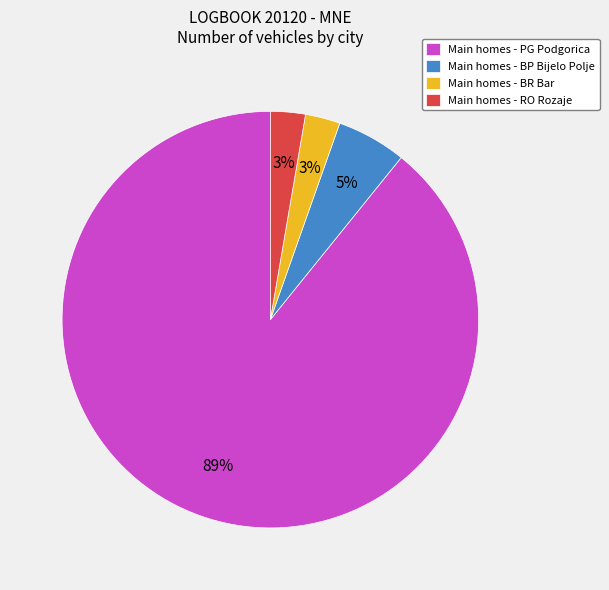

What is the majority slice?

Main homes - PG Podgorica